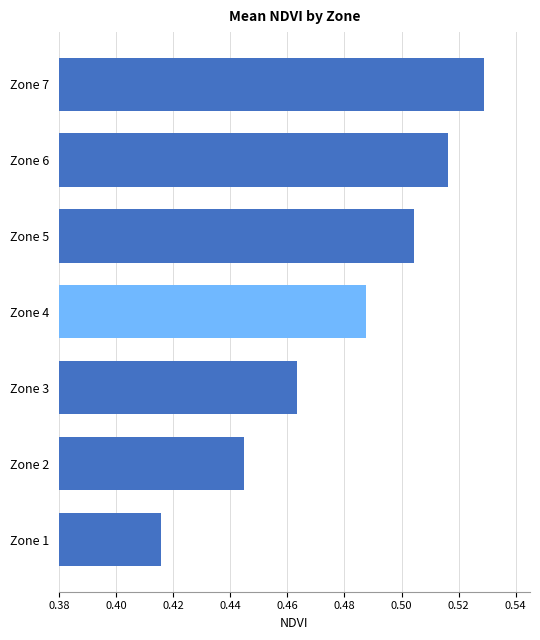

At which label is the value closest to 0?

Zone 1